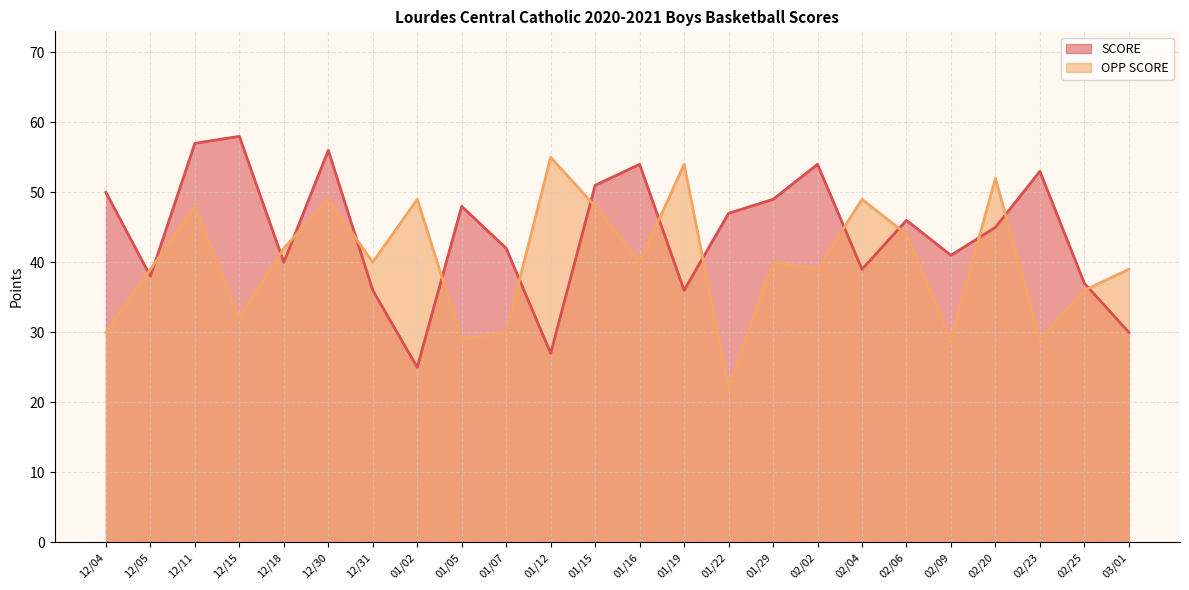

In OPP SCORE, how many points are lower than both neighbors (excluding endpoints)?

8